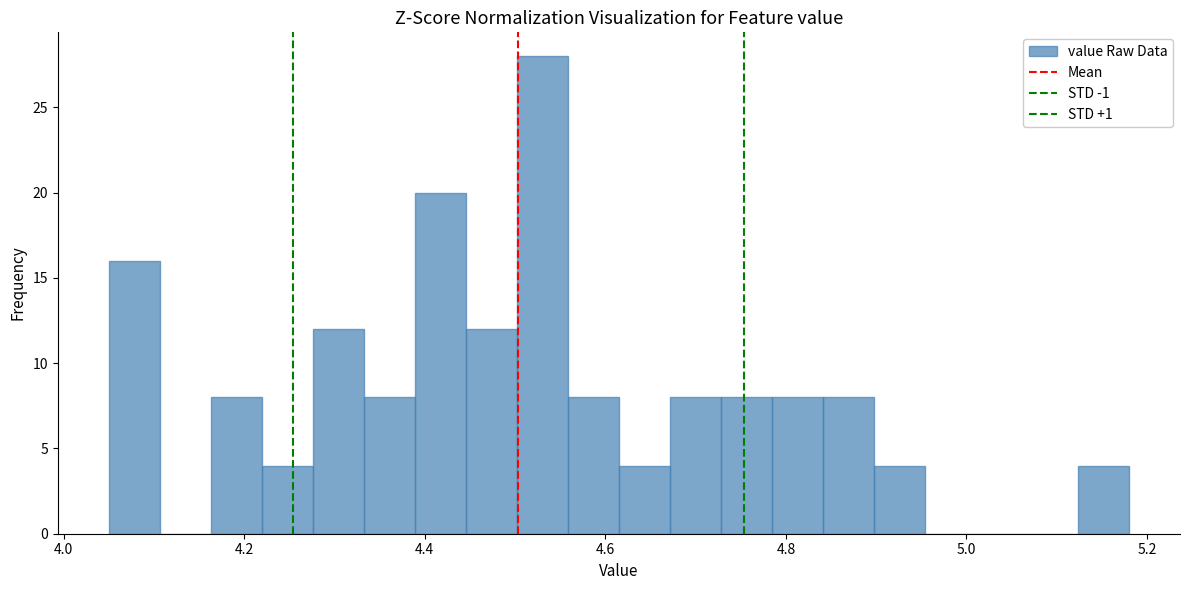

Read against the x-axis, roughly where is the centre of the tallest bar?

4.54